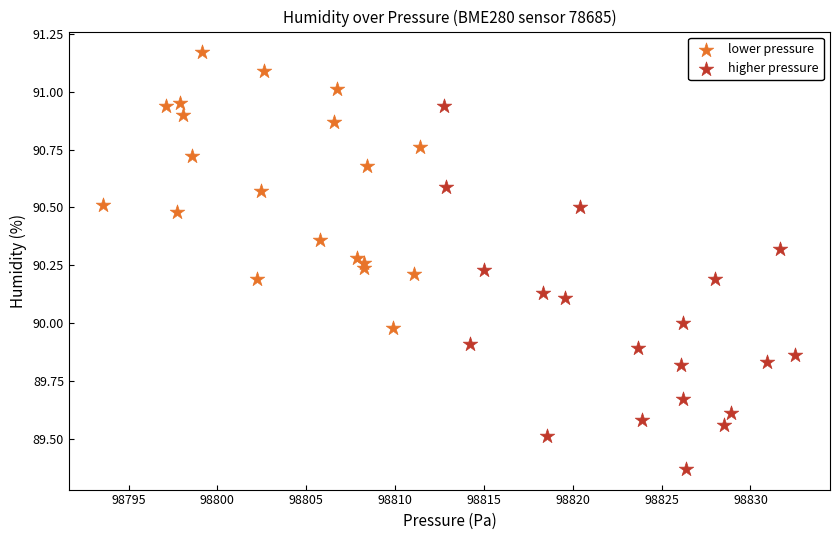

Which series contains the highest Y value?

lower pressure